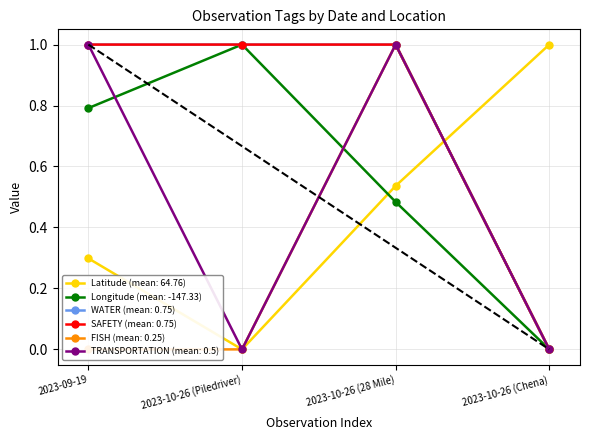

The Latitude series shows 0.1 at 2023-09-19. True or false?

False